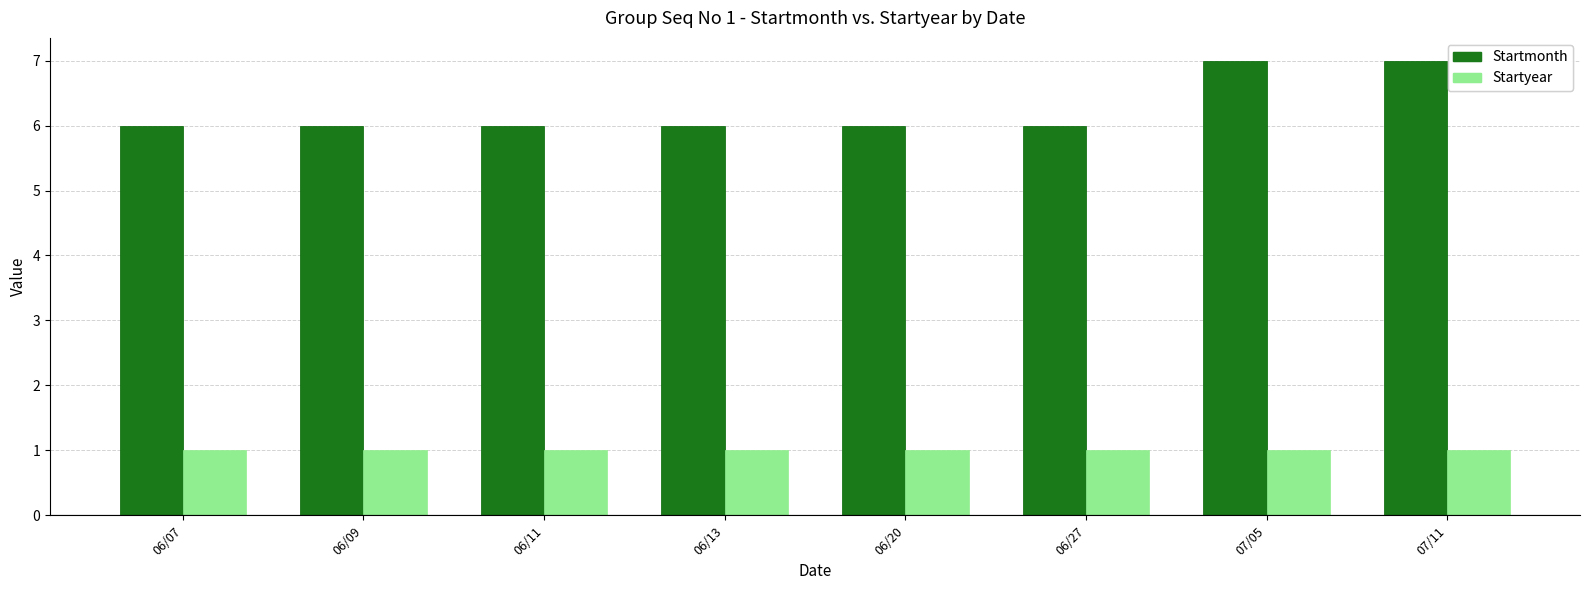

What is the average value of the Startyear series?

1